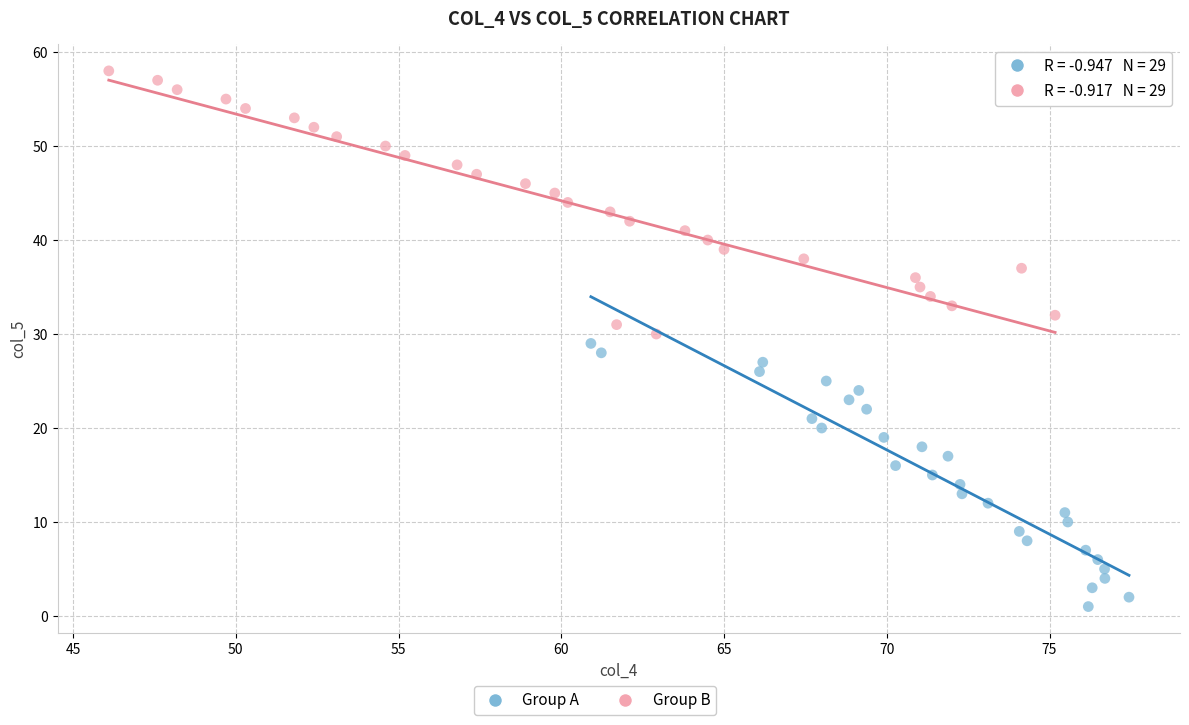

Which series contains the highest Y value?

Group B